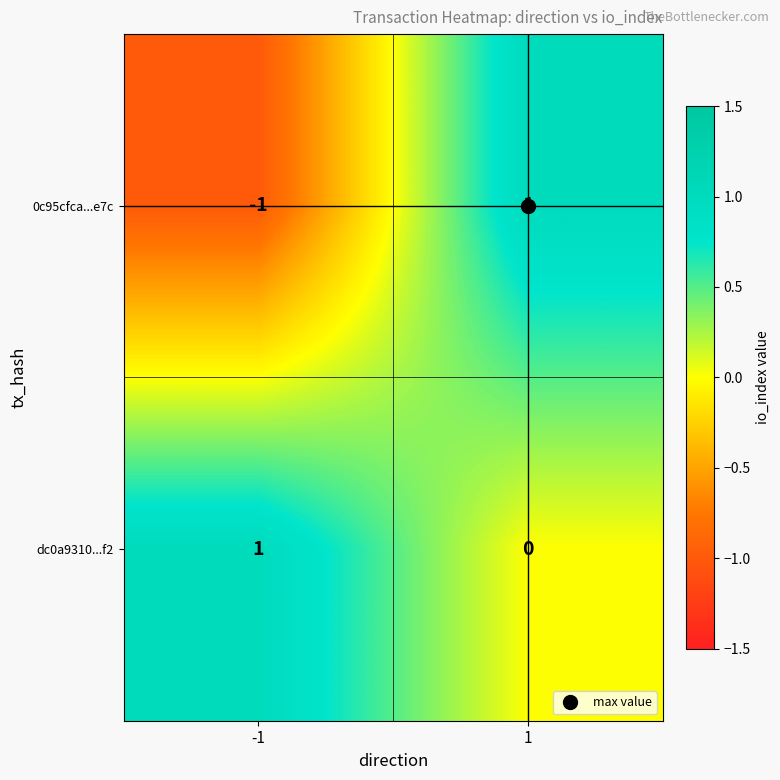

Which series has the widest spread of values?

0c95cfca...e7c